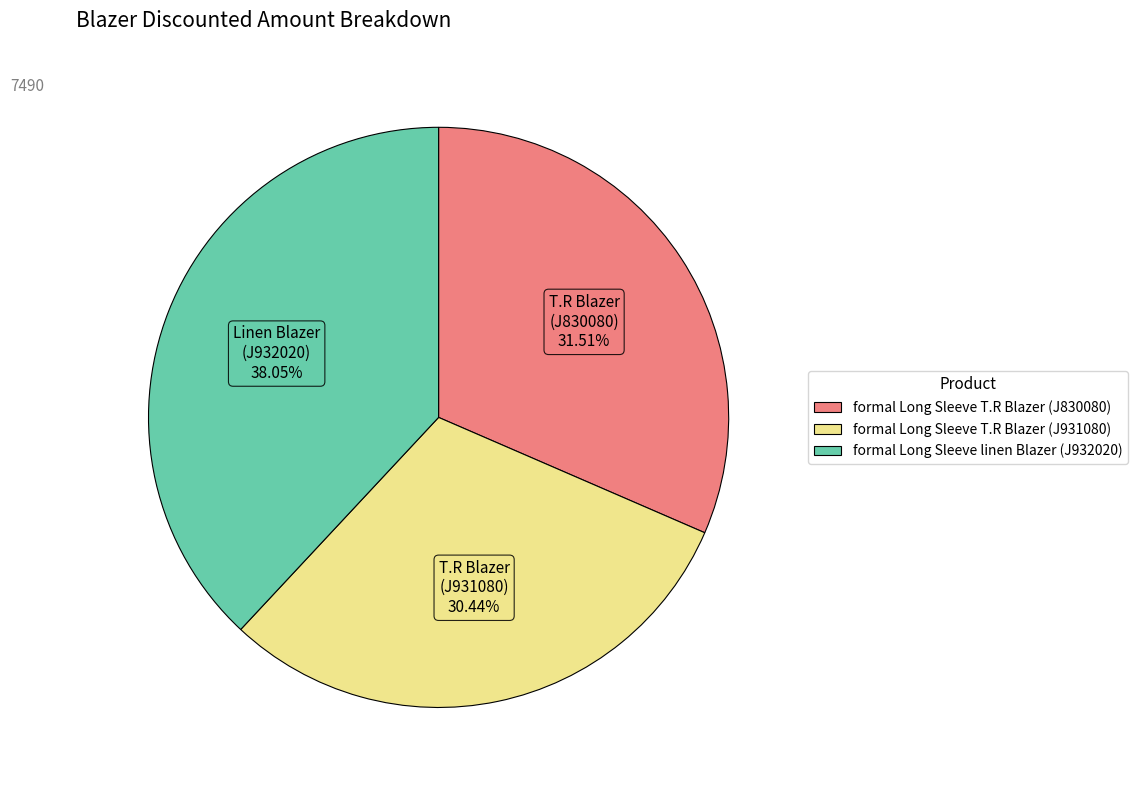

How much of the chart is everything except formal Long Sleeve T.R Blazer (J931080)?

69.6%